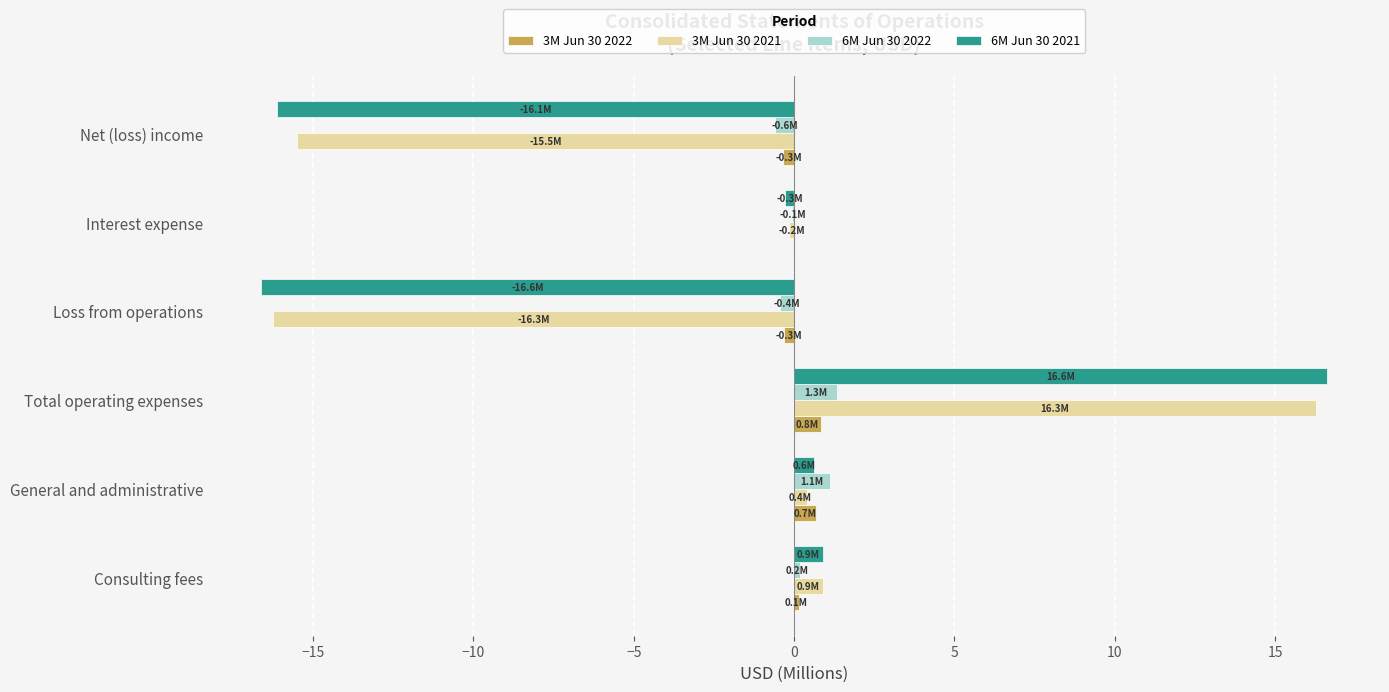

The 6M Jun 30 2022 series shows 1.1 at General and administrative. True or false?

True